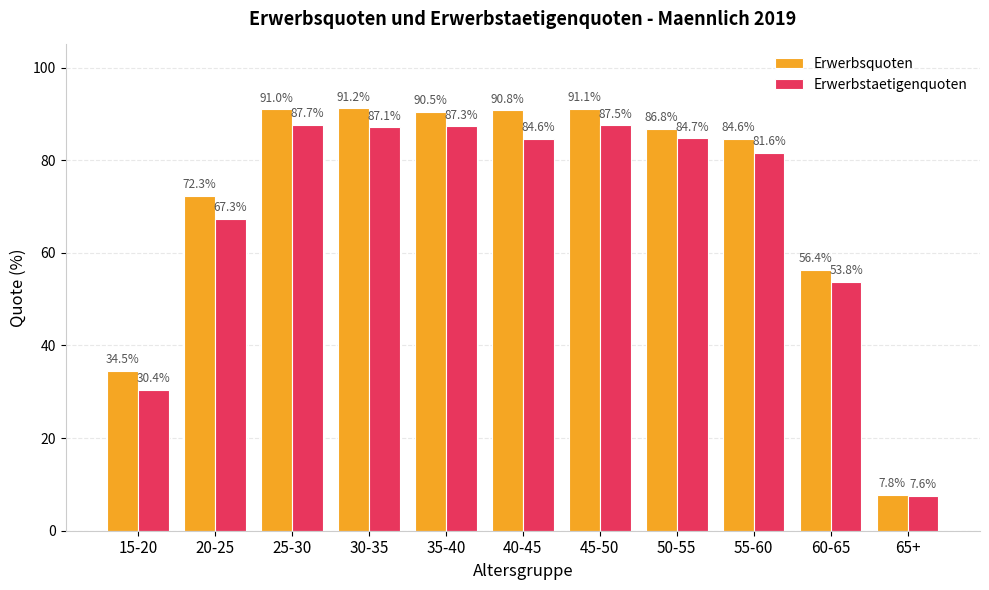

What is the total value across all series at 50-55?

171.5